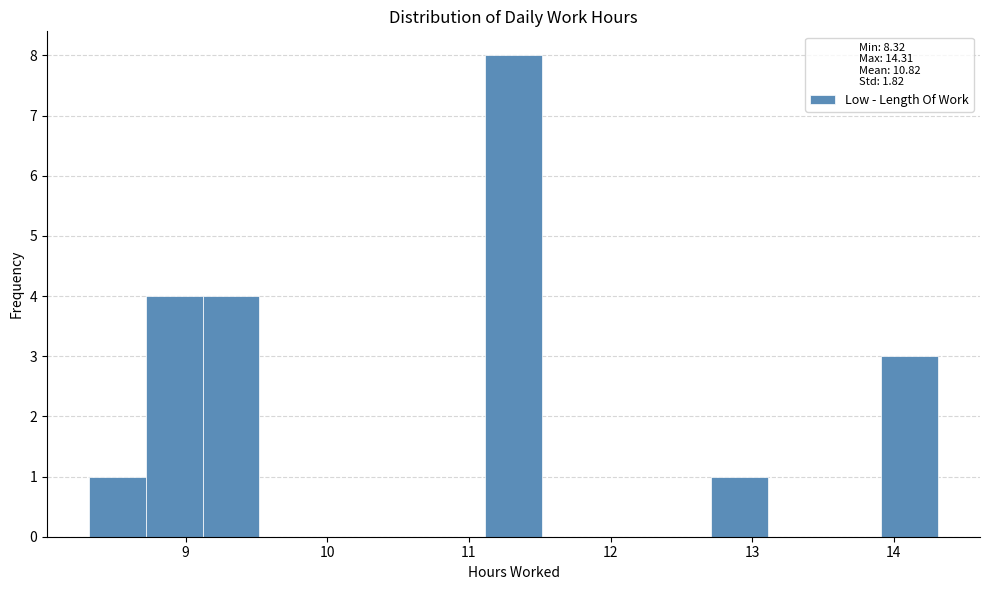

Around what value on the x-axis is the tallest bar? Give the approximate position of its centre, as read against the axis.

11.3